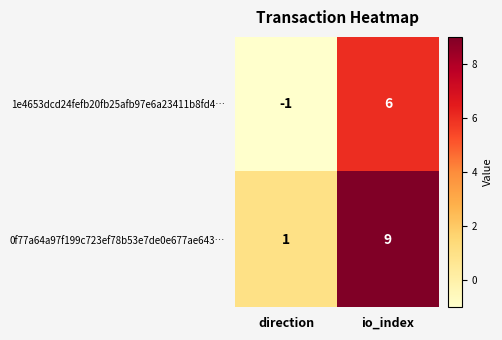

Which series has the widest spread of values?

0f77a64a97f199c723ef78b53e7de0e677ae643…